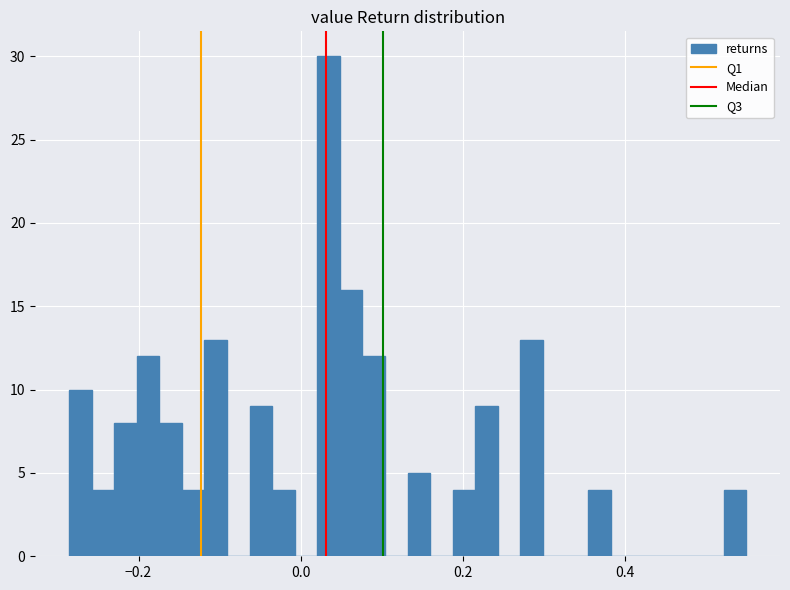

Read against the x-axis, roughly where is the centre of the tallest bar?

0.04